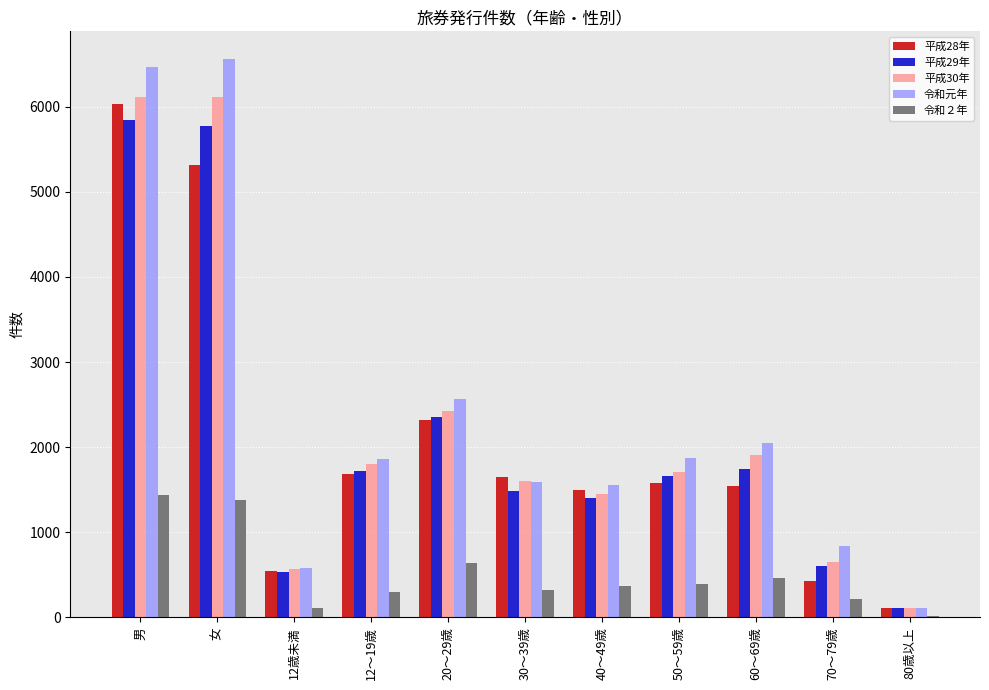

True or false: 平成28年 has a value of 1644 at 30～39歳.

True